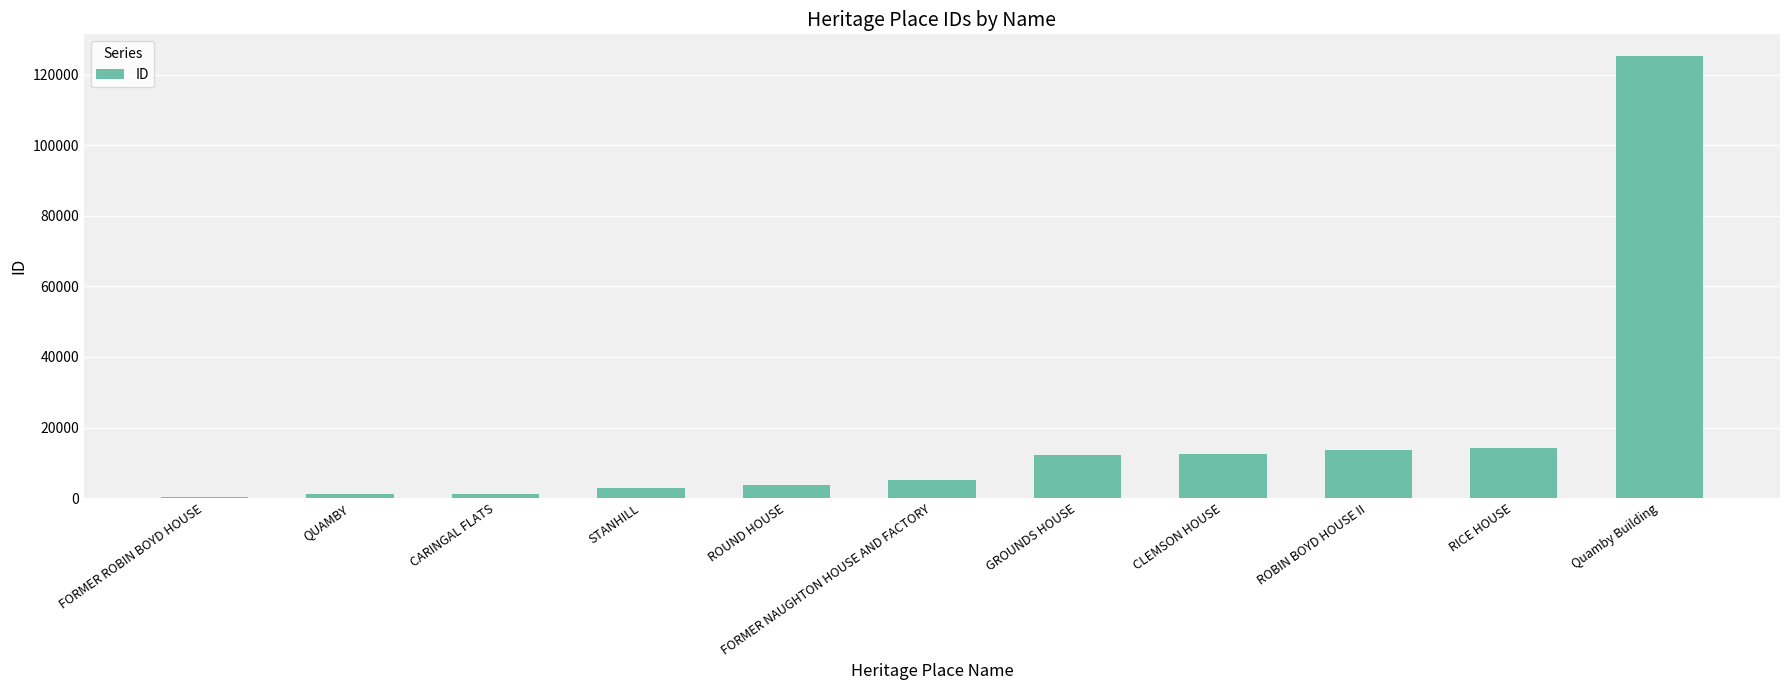

The chart shows a value of 1168 at CARINGAL FLATS. True or false?

True